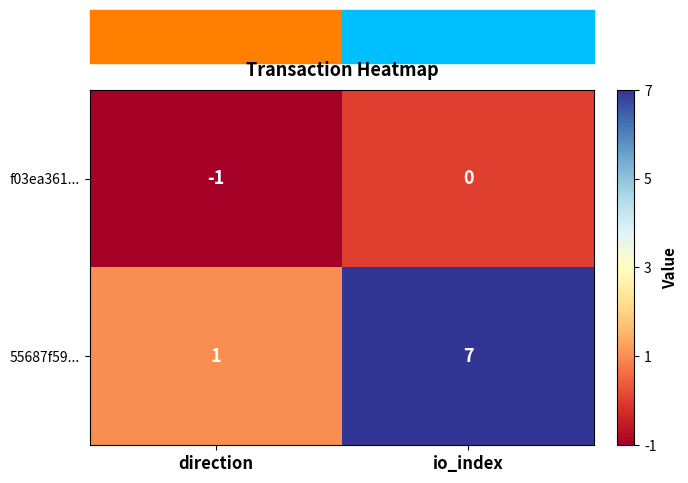

Which series has the widest spread of values?

55687f59...